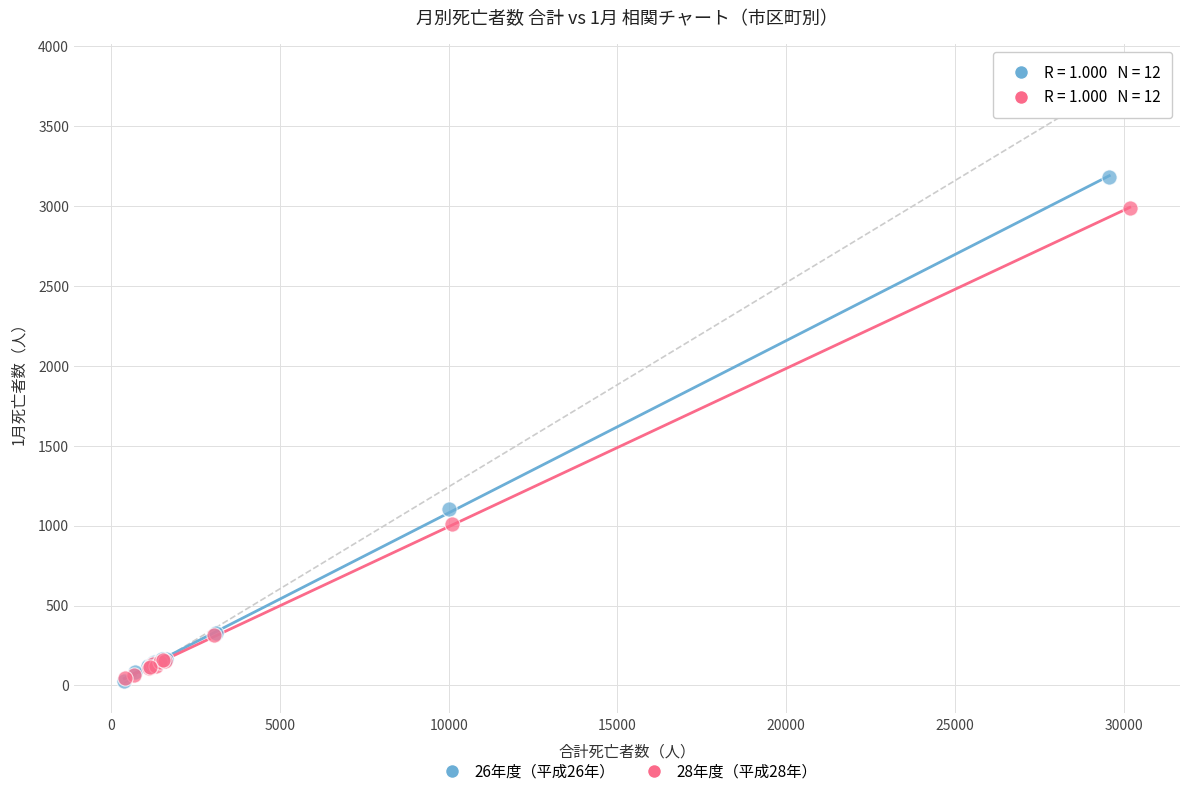

Which series has the largest Y range (max minus min)?

26年度（平成26年）